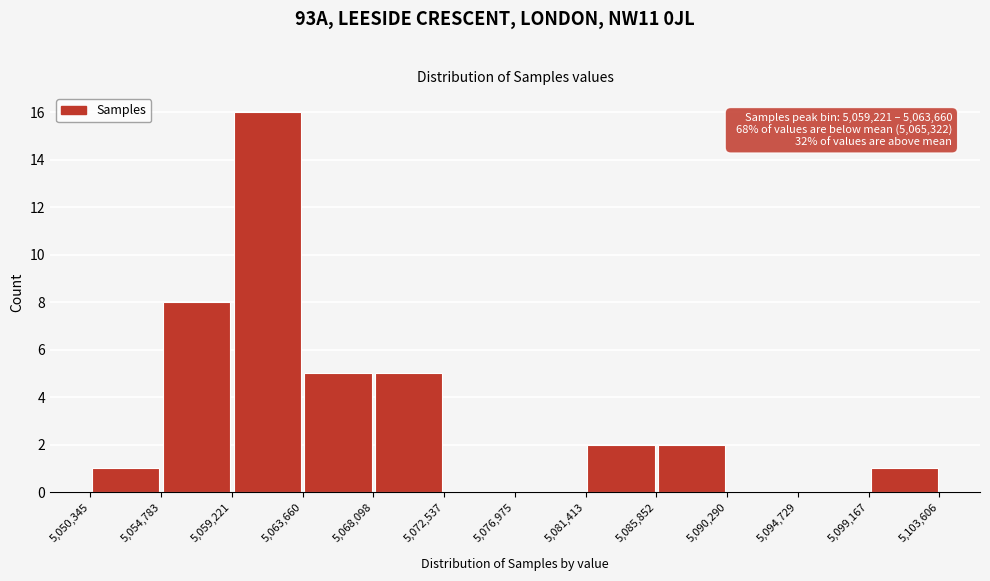

Which range on the x-axis has the tallest bar?

5,059,221 to 5,063,660